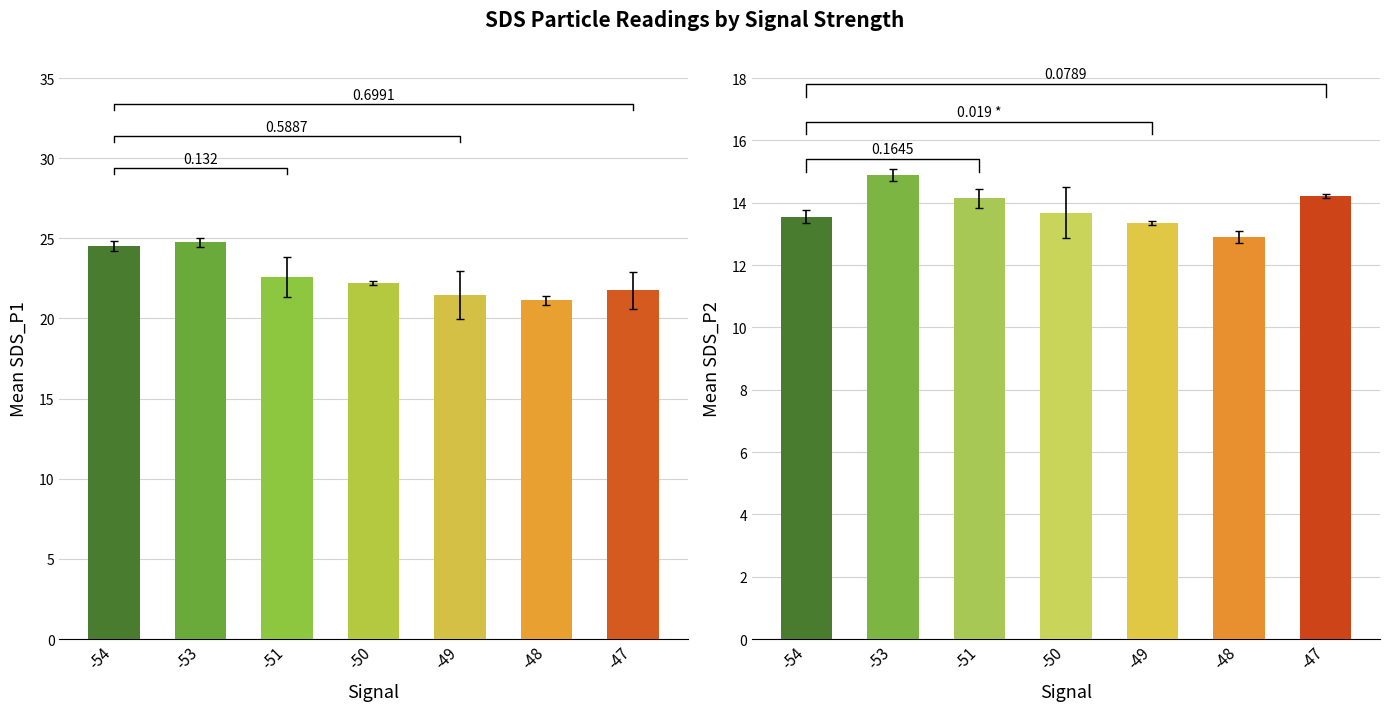

What is the smallest value displayed?

12.9